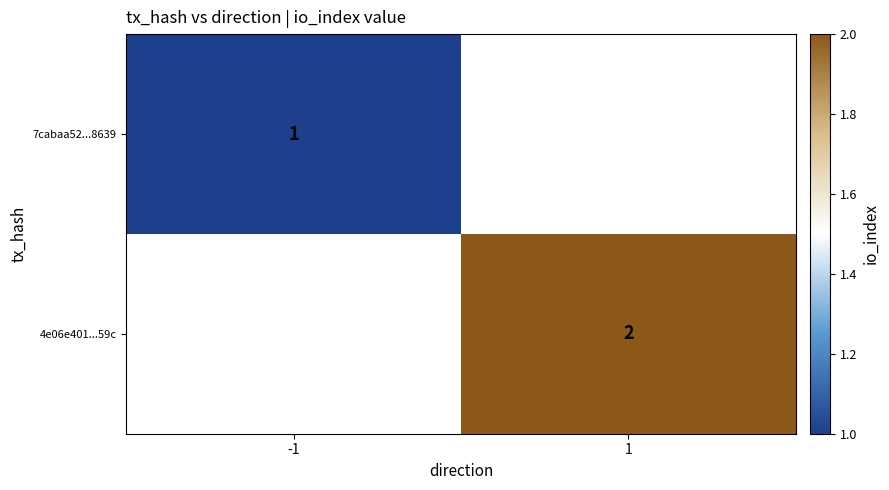

True or false: 4e06e401...59c has a value of 3 at 1.

False